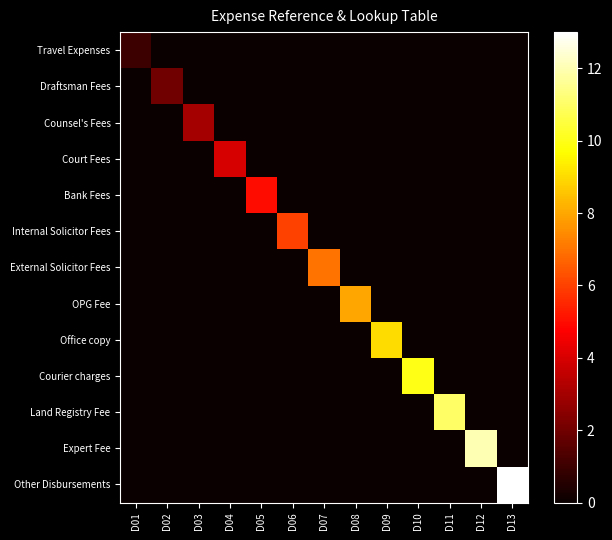

At which category is the sum across all series the highest?

D13